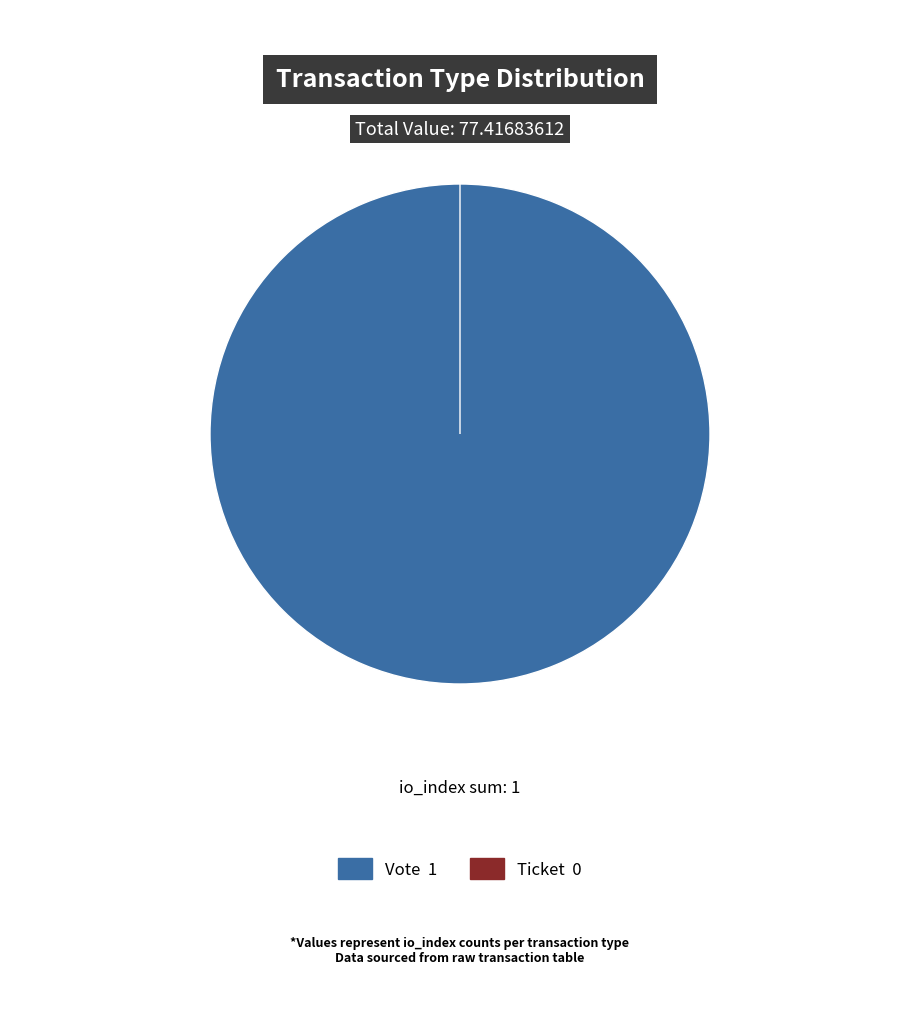

Rank the categories by value from lowest to highest.

Ticket, Vote